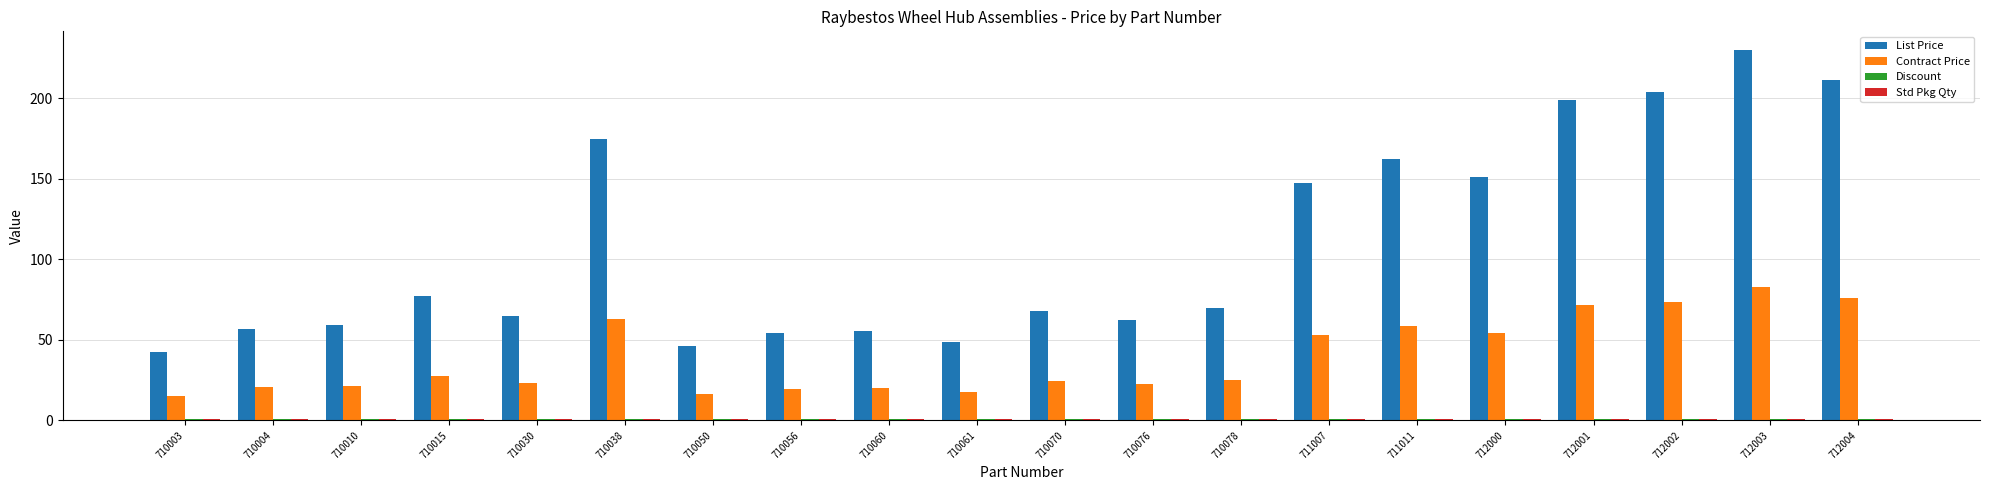

What is the sum of all Contract Price values?

786.7